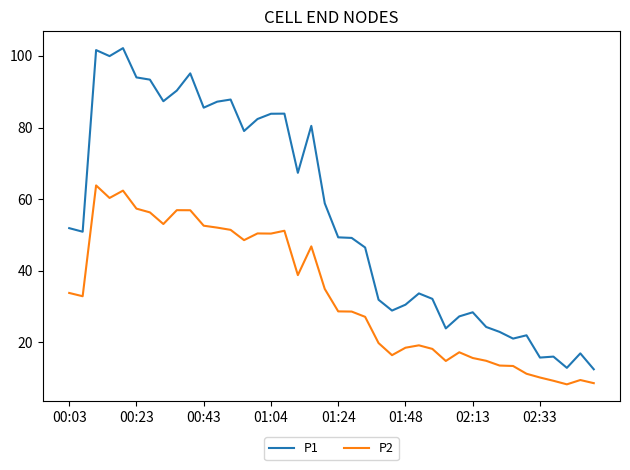

Which series has the largest total across all categories?

P1